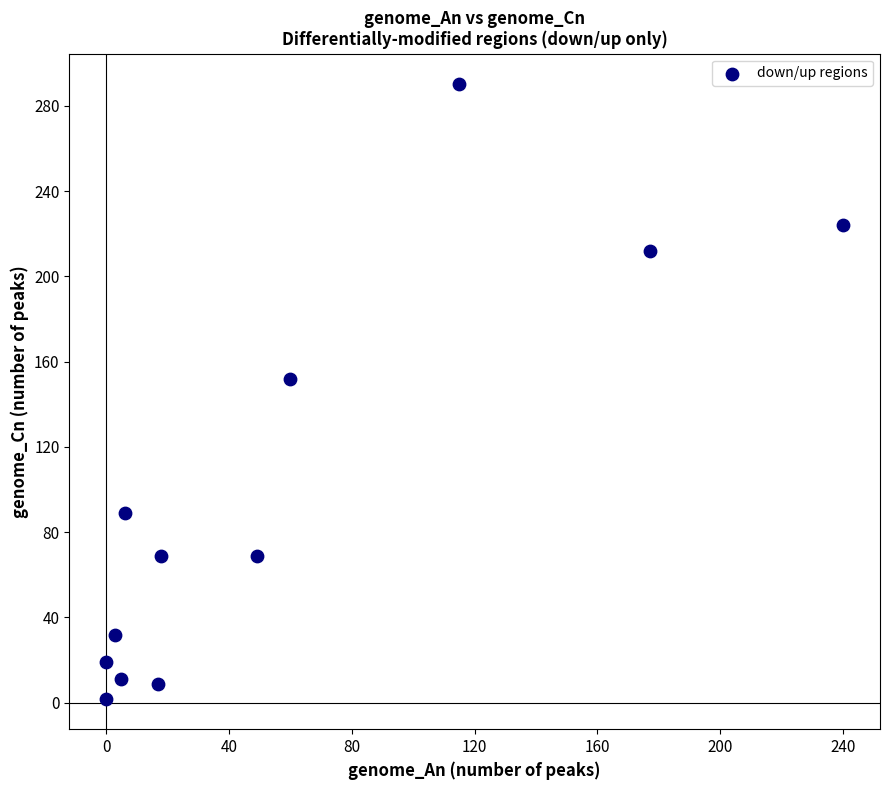

What Y value in the scatter plot is closest to 146?

152